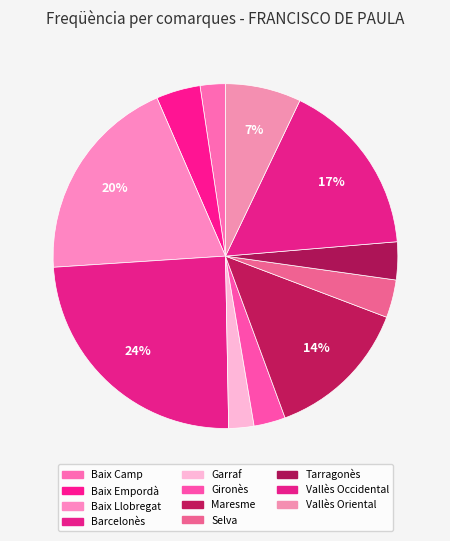

To the nearest percent, what percentage of the pie is Vallès Occidental?

17%